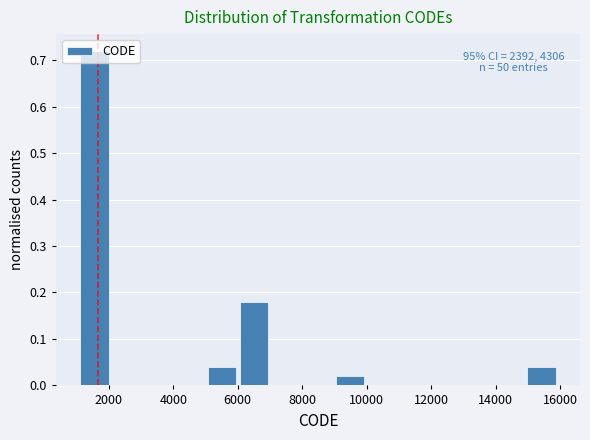

Over which range of the x-axis is the bar tallest?

1200 to 2000